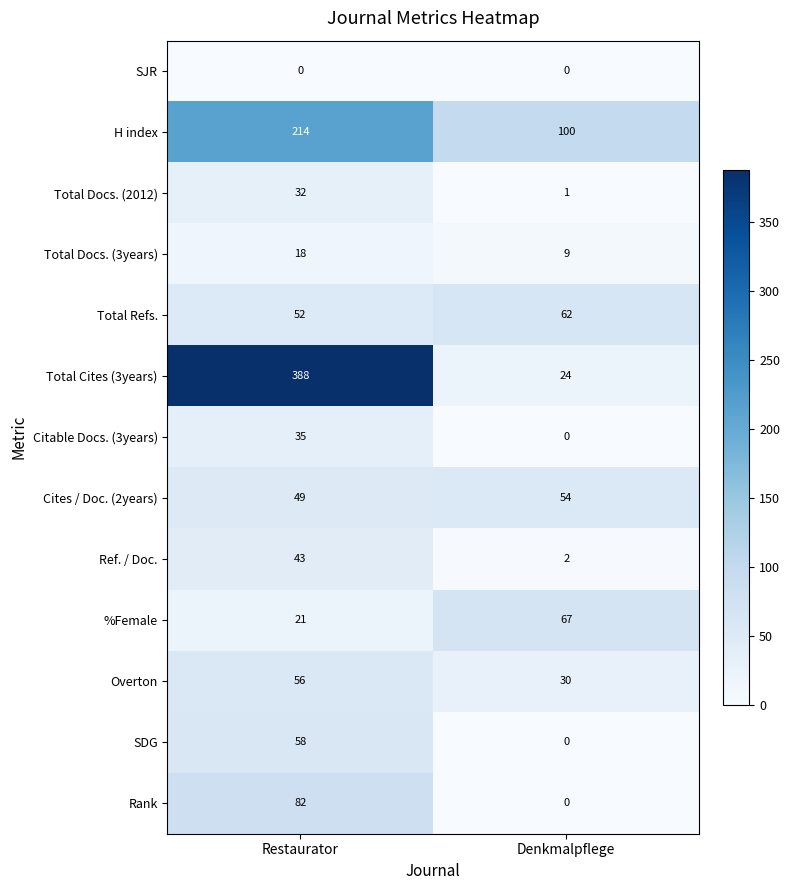

True or false: Ref. / Doc. has a value of 23 at Restaurator.

False